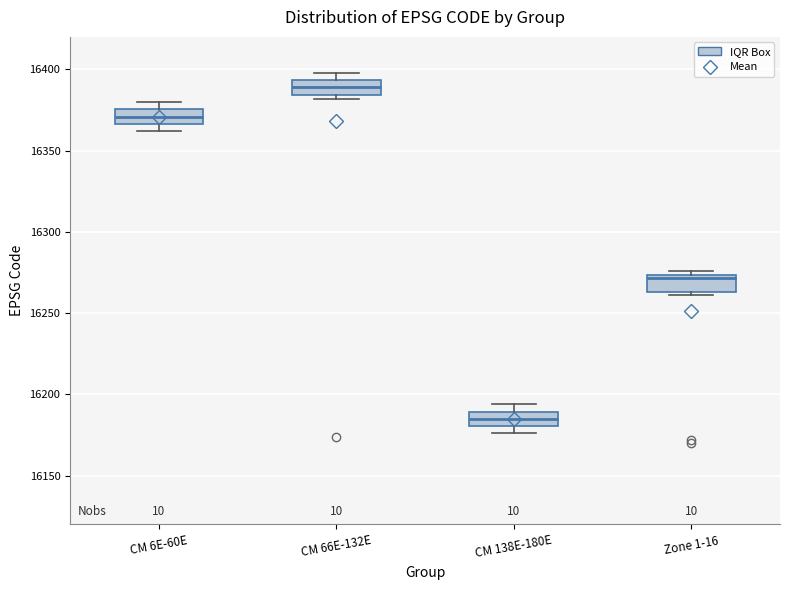

Where does the median line of the box for CM 66E-132E sit on the y-axis? The values are not printed on the chart, so give them approximately, as read against the axis.

16390